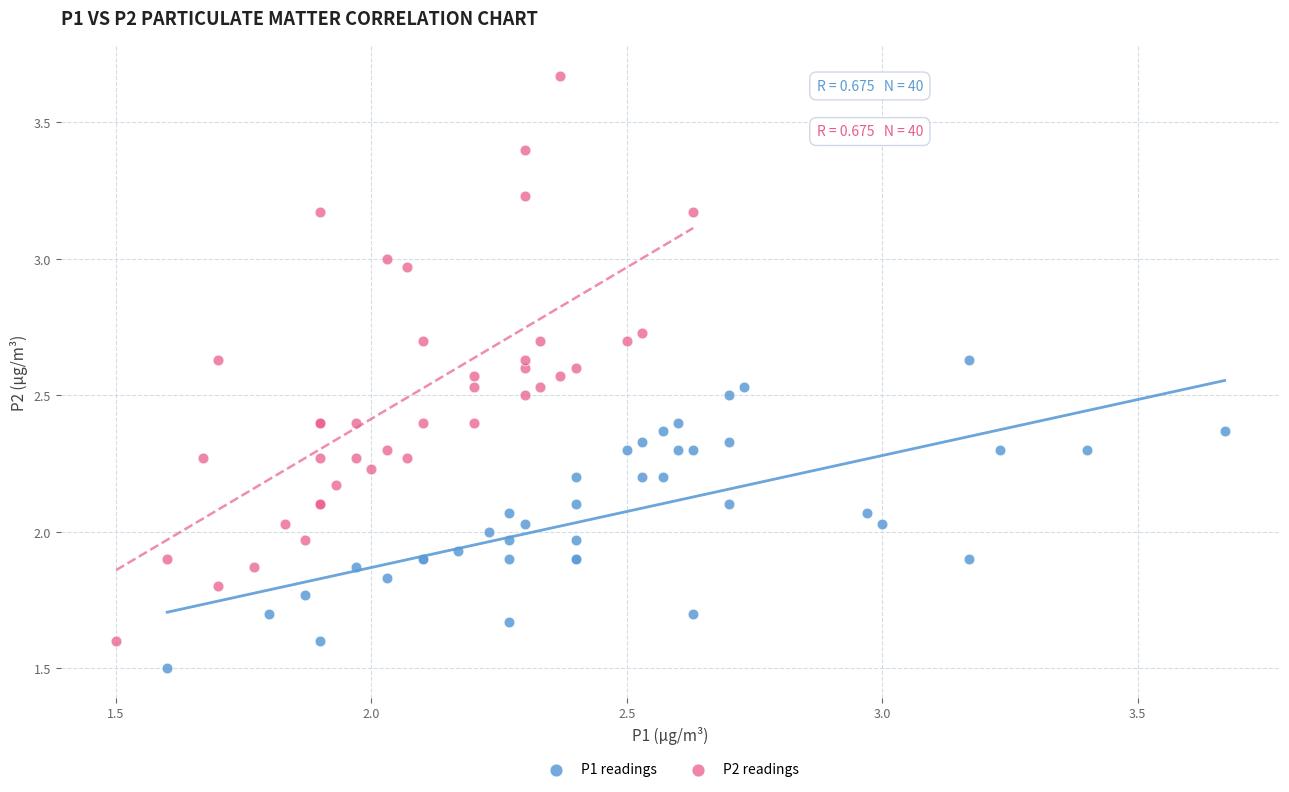

Which series contains the lowest Y value?

P1 readings